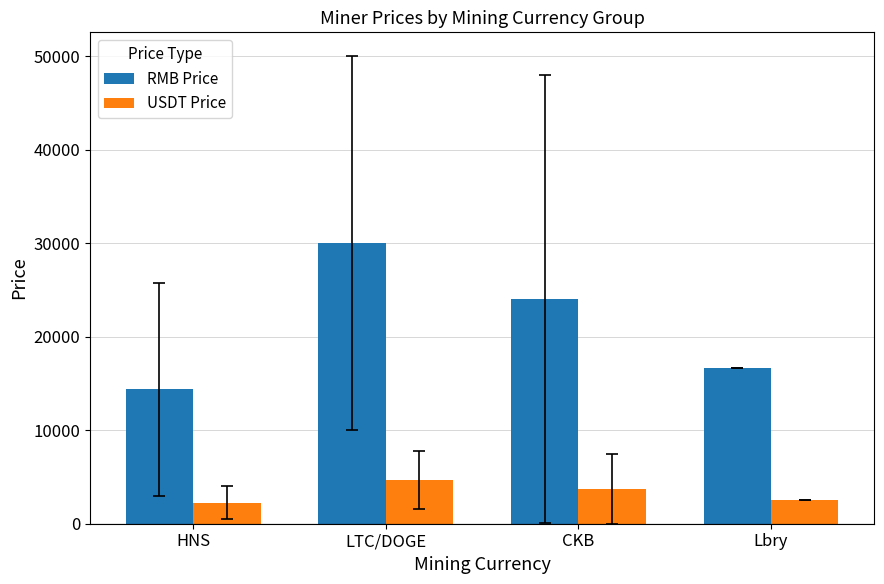

How many bars are there in total?

8